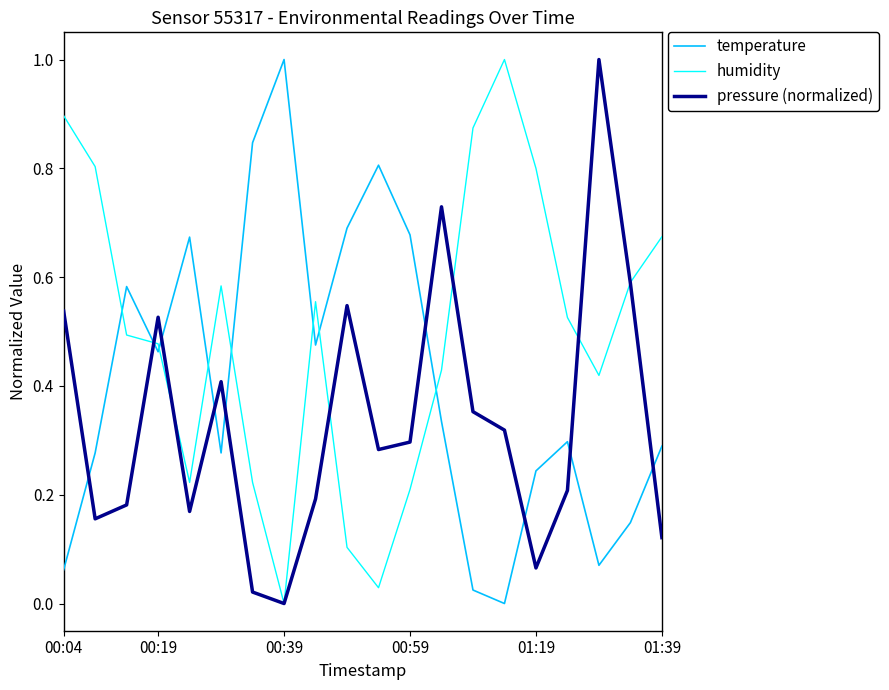

What are all the series names shown in the legend?

temperature, humidity, pressure (normalized)